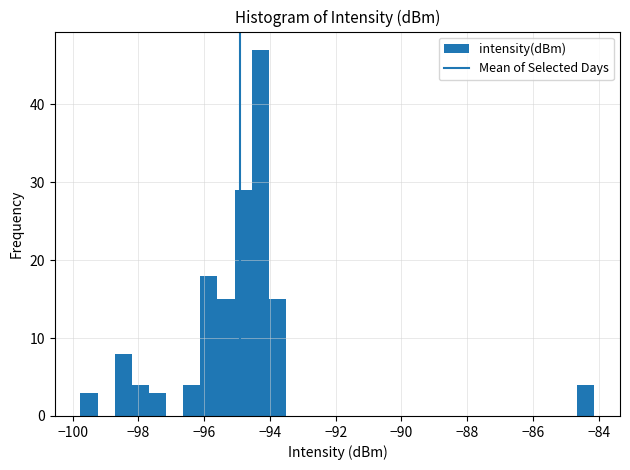

Read against the x-axis, roughly where is the centre of the tallest bar?

-94.2